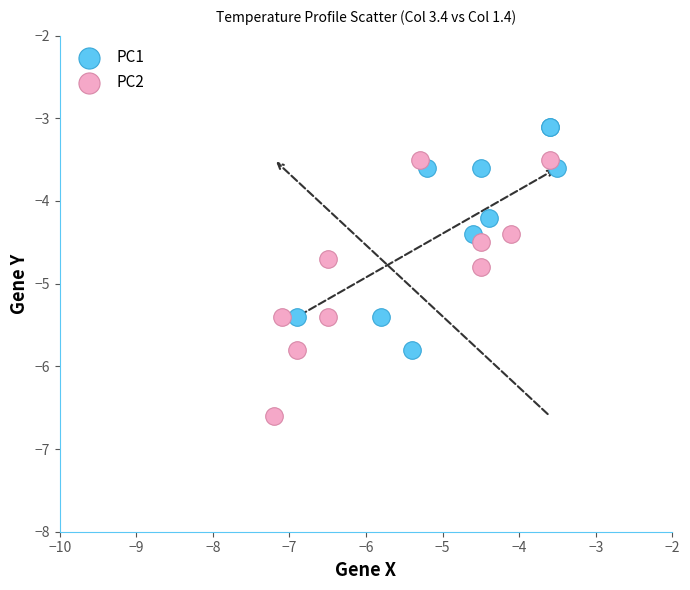

Which series has the widest spread of Y values?

PC2